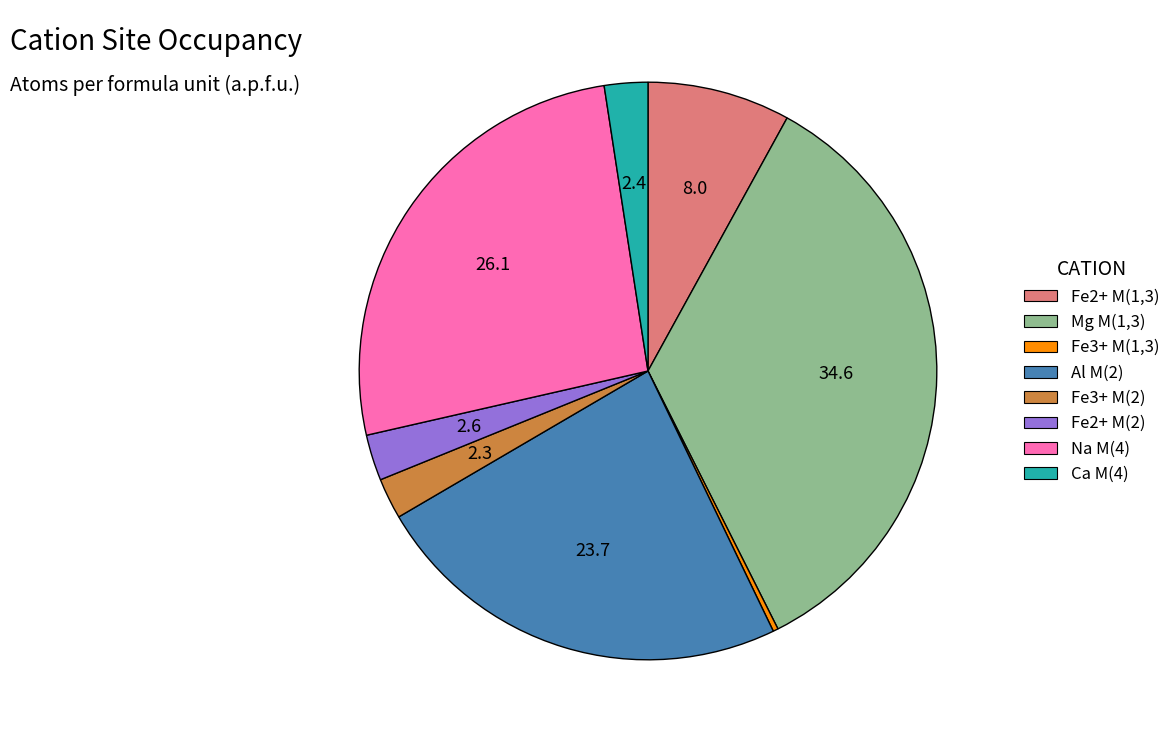

Is it true that Fe3+ M(2) is 8% of the pie?

False